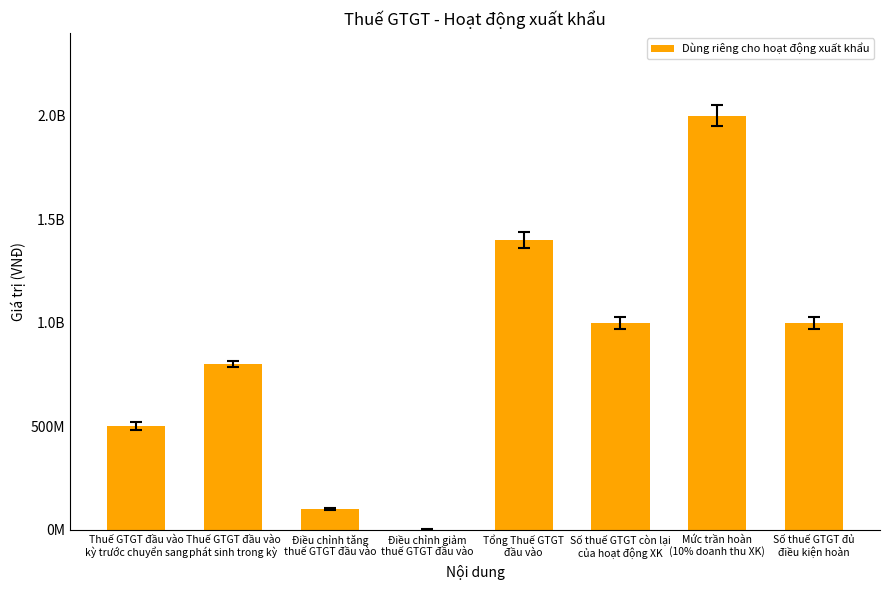

What is the approximate value at Số thuế GTGT đủ
điều kiện hoàn?

1000000000